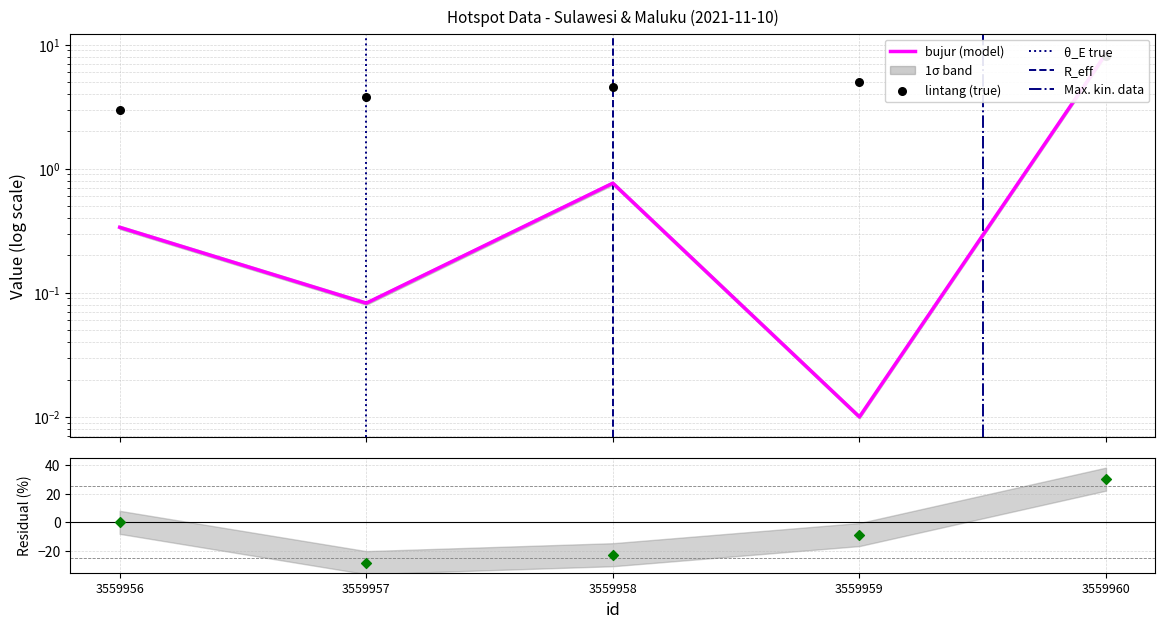

Which series contains the lowest Y value?

bujur